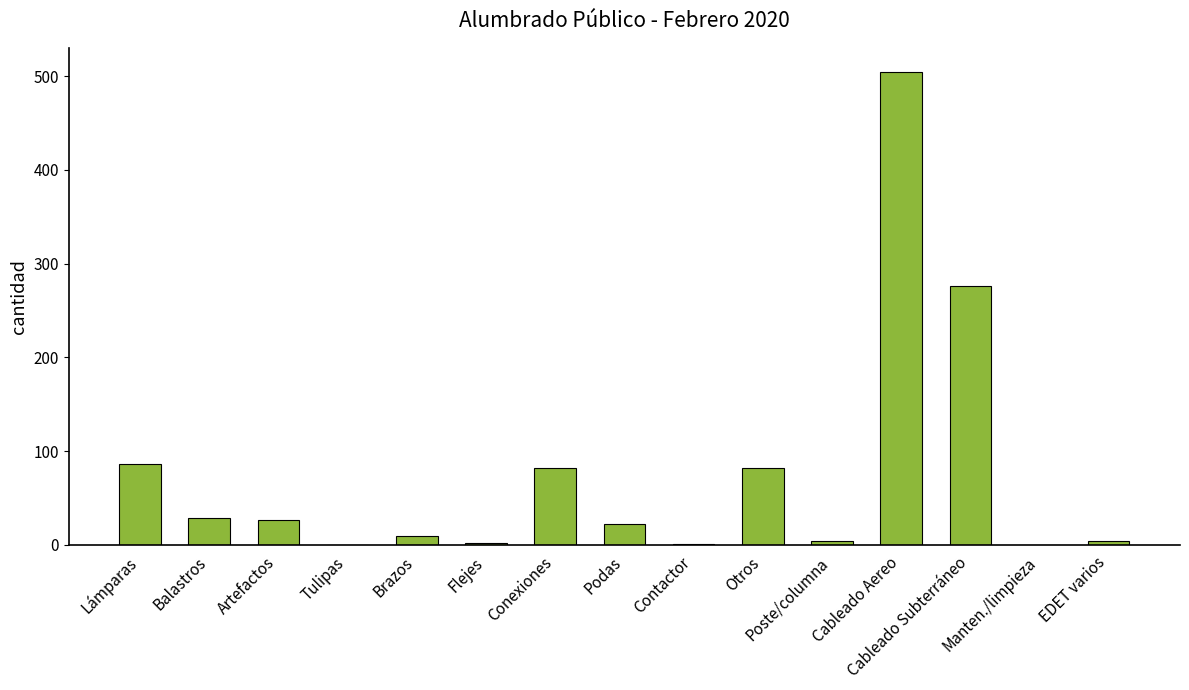

The value at Manten./limpieza is -288. True or false?

False